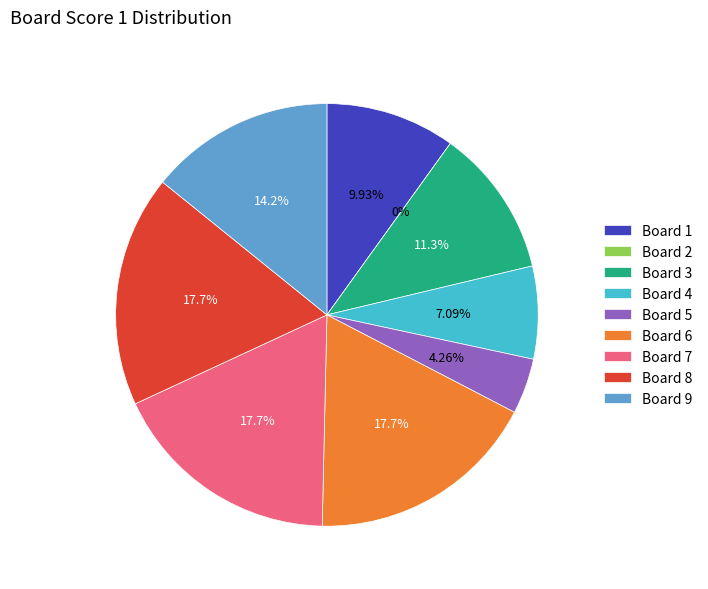

Does Board 1 represent more than half of the total?

No